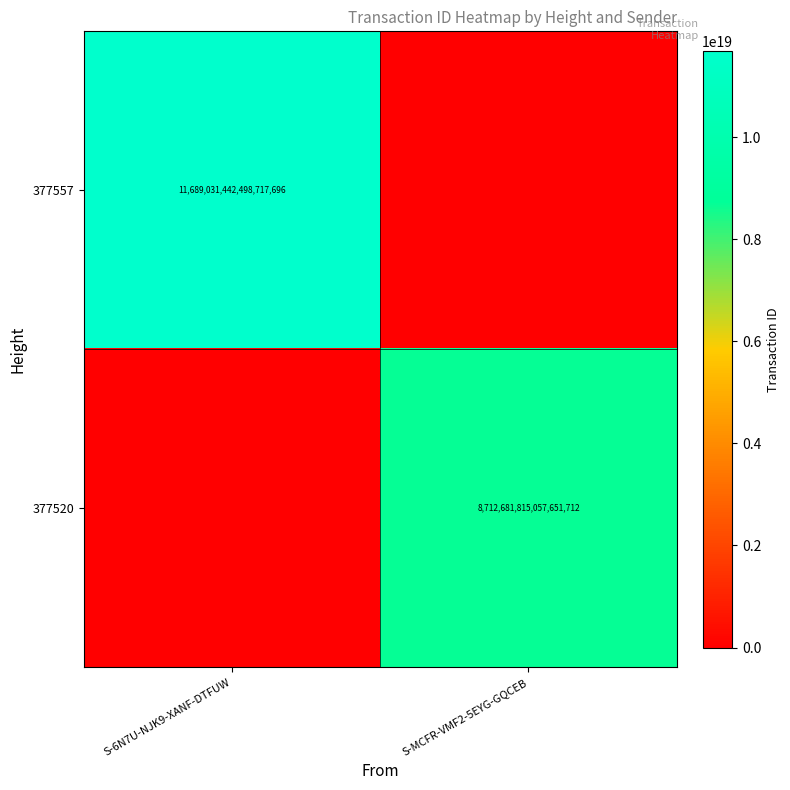

The 377557 series shows 11689031442498717696 at S-6N7U-NJK9-XANF-DTFUW. True or false?

True